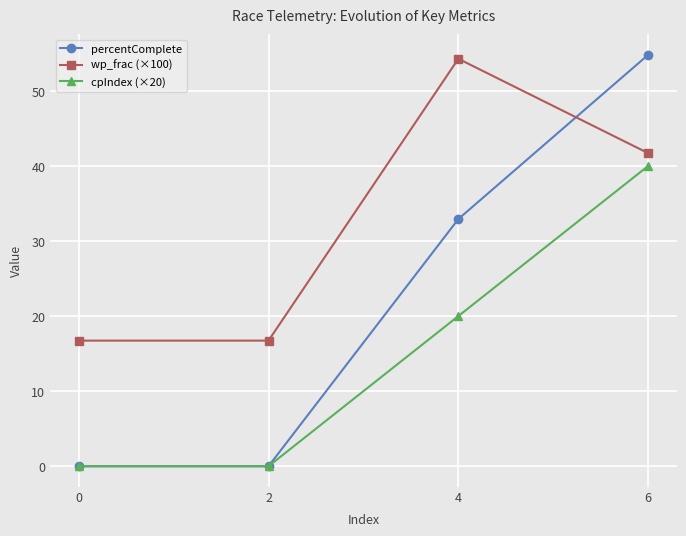

Is the value of cpIndex (×20) at 2 greater than the value of wp_frac (×100) at 2?

No